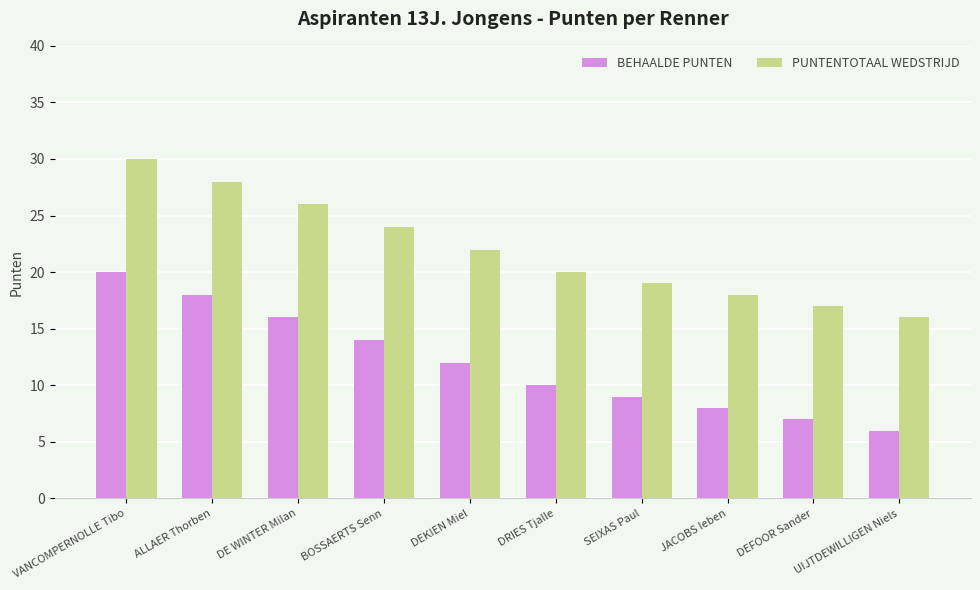

Reading left to right, list all the values displayed in this chart.

BEHAALDE PUNTEN: 20	18	16	14	12	10	9	8	7	6
PUNTENTOTAAL WEDSTRIJD: 30	28	26	24	22	20	19	18	17	16